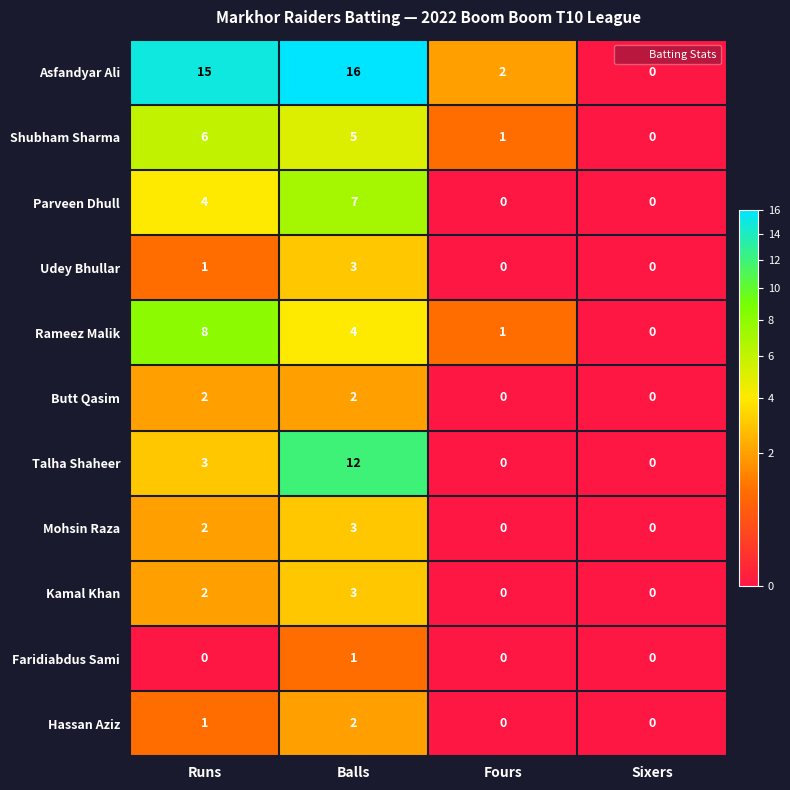

How many series are shown in this chart?

11